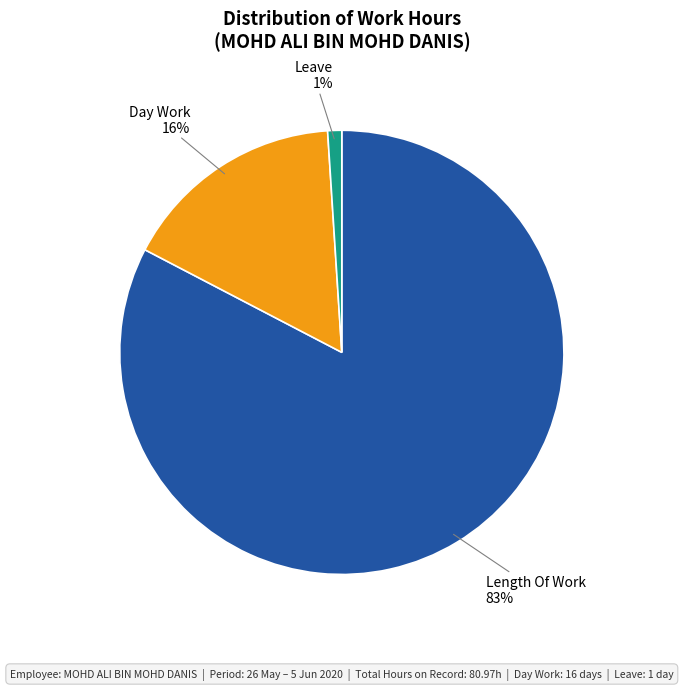

Is there any slice that represents more than half of the pie?

Yes